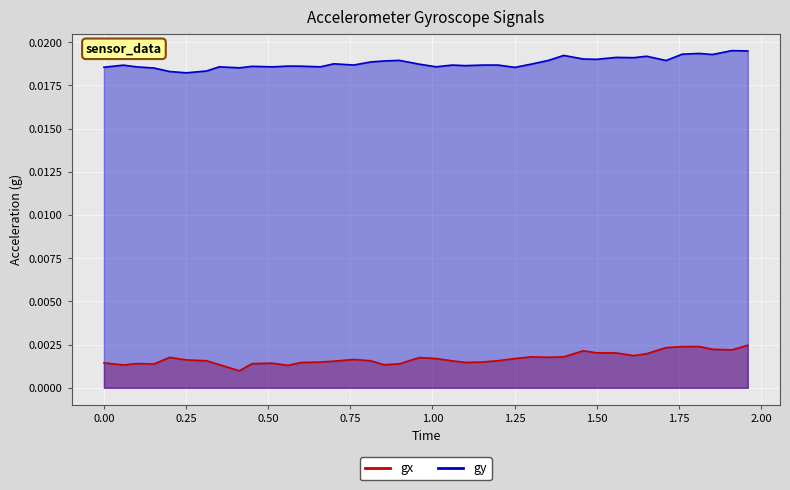

The gy series shows 0.0 at 23. True or false?

False